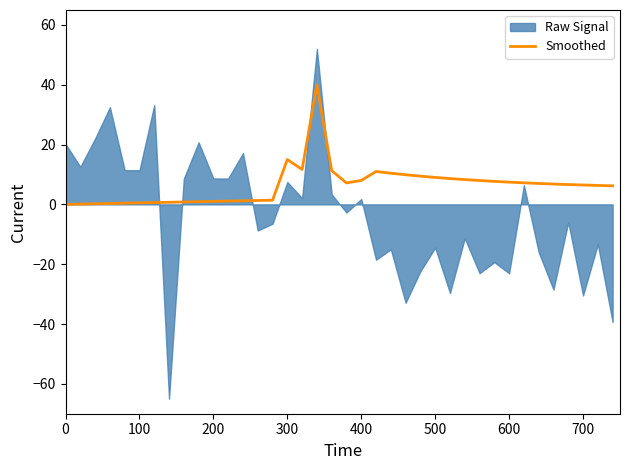

The value of Smoothed at 400 is 8.0. True or false?

True